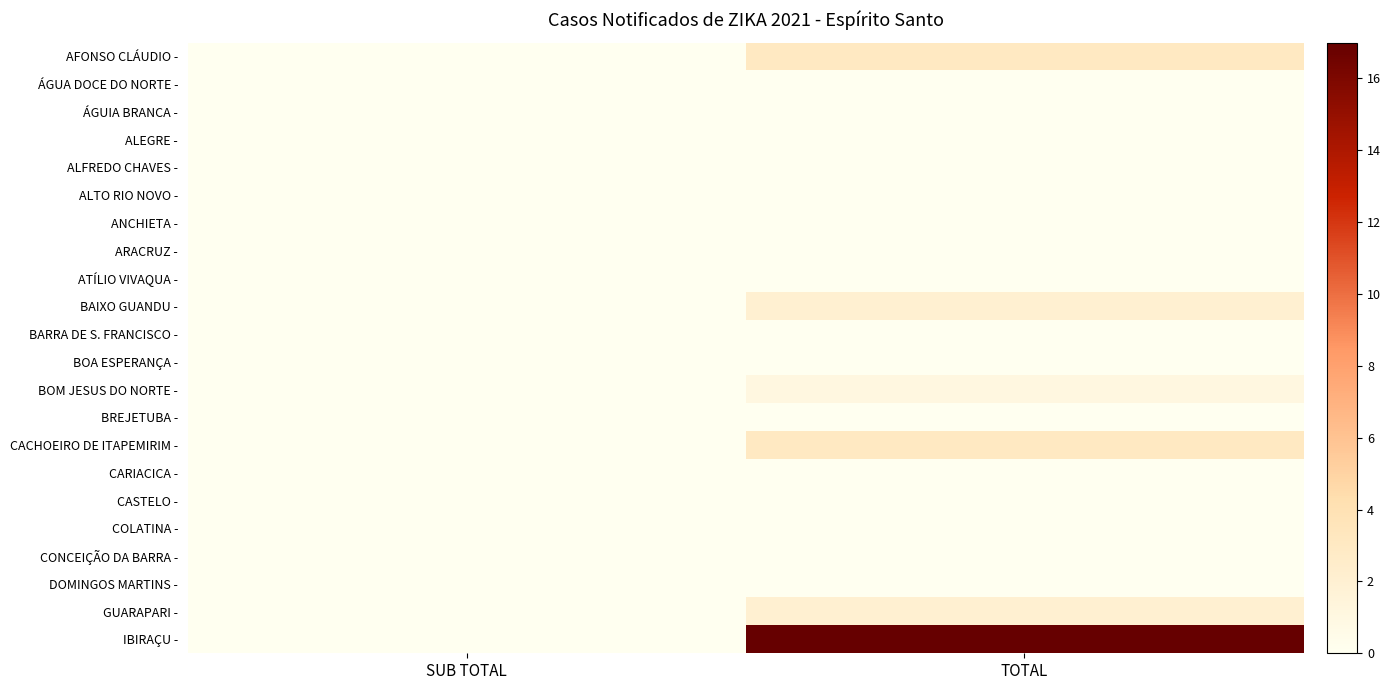

Rank the series at SUB TOTAL from highest to lowest value.

AFONSO CLÁUDIO -, ÁGUA DOCE DO NORTE -, ÁGUIA BRANCA -, ALEGRE -, ALFREDO CHAVES -, ALTO RIO NOVO -, ANCHIETA -, ARACRUZ -, ATÍLIO VIVAQUA -, BAIXO GUANDU -, BARRA DE S. FRANCISCO -, BOA ESPERANÇA -, BOM JESUS DO NORTE -, BREJETUBA -, CACHOEIRO DE ITAPEMIRIM -, CARIACICA -, CASTELO -, COLATINA -, CONCEIÇÃO DA BARRA -, DOMINGOS MARTINS -, GUARAPARI -, IBIRAÇU -